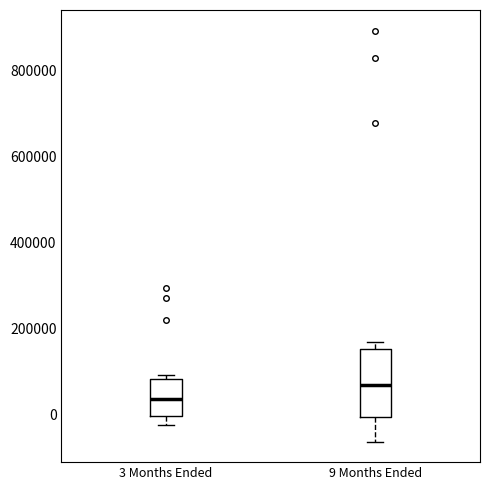

Comparing the boxes themselves (not the whiskers), which one is the tallest?

9 Months Ended